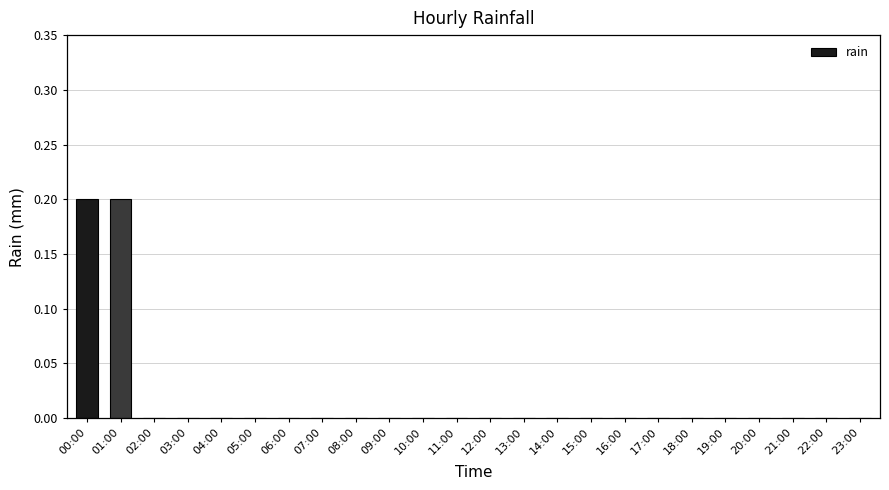

What is the sum of all values?

0.4